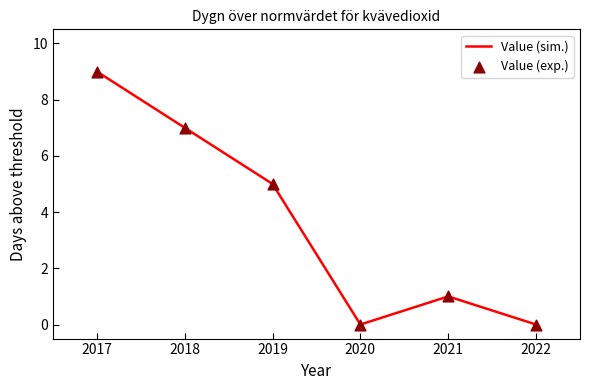

What is the maximum value shown in the chart?

9